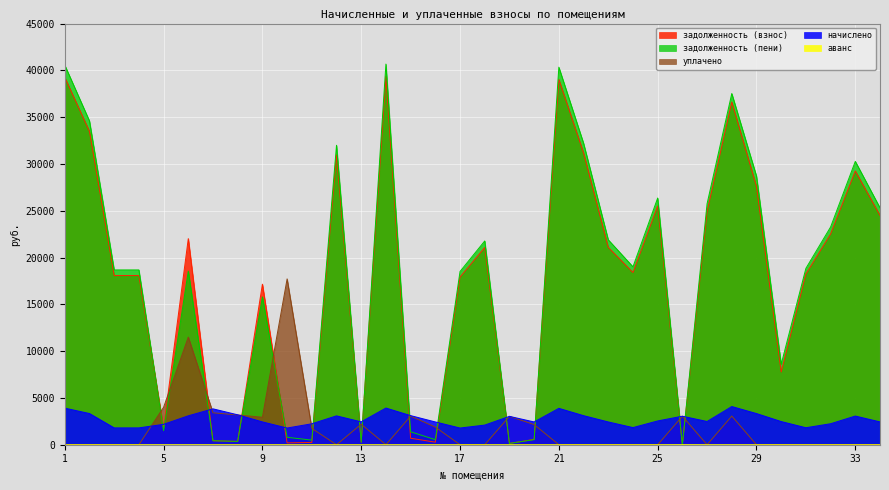

What is the value of the задолженность (пени) point at the 11th from the left?

491.2